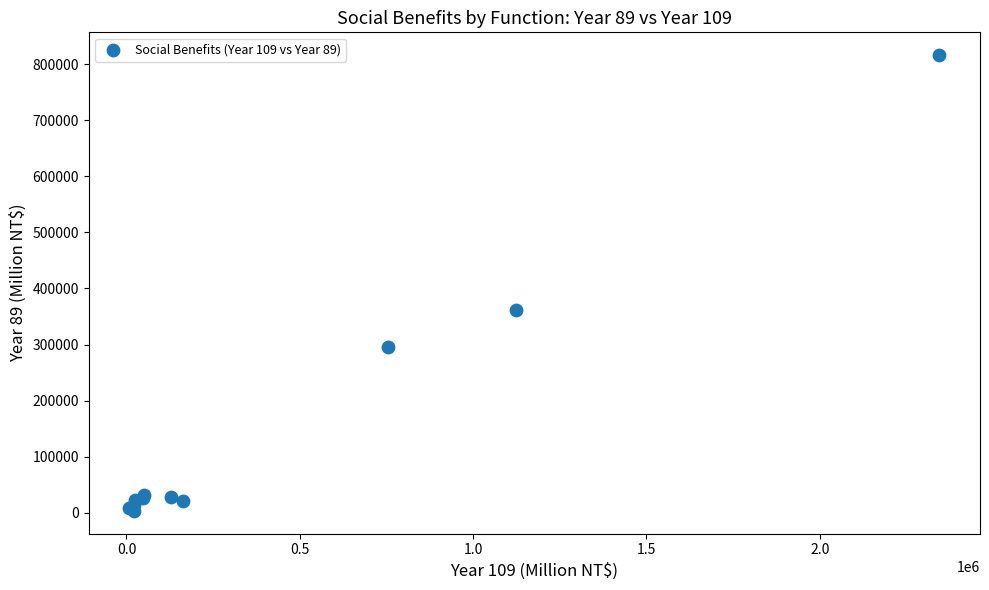

What Y value in the scatter plot is closest to 409825?

361605